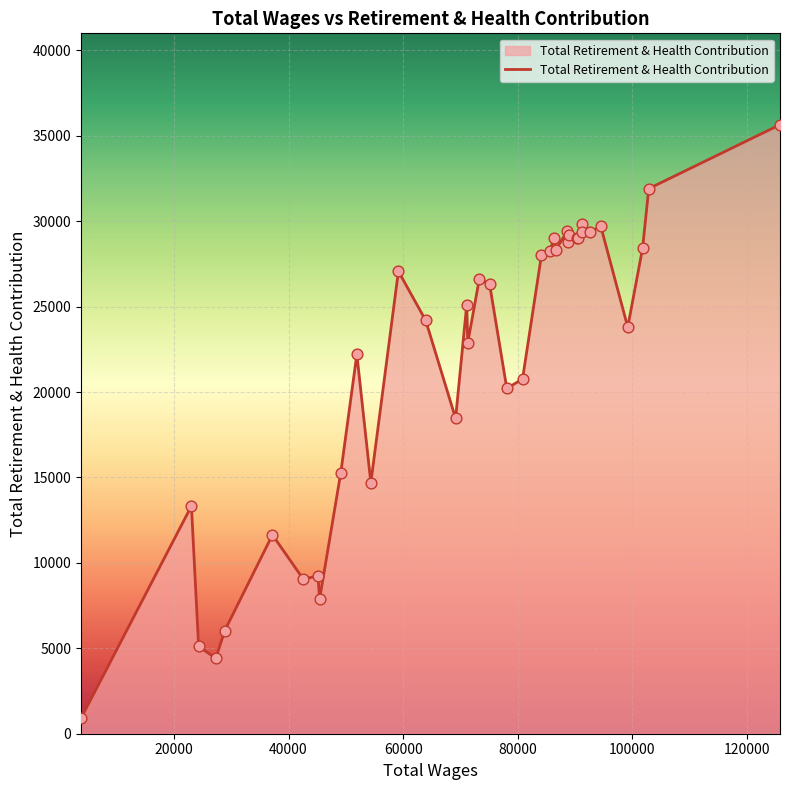

What is the minimum value shown in the chart?

903